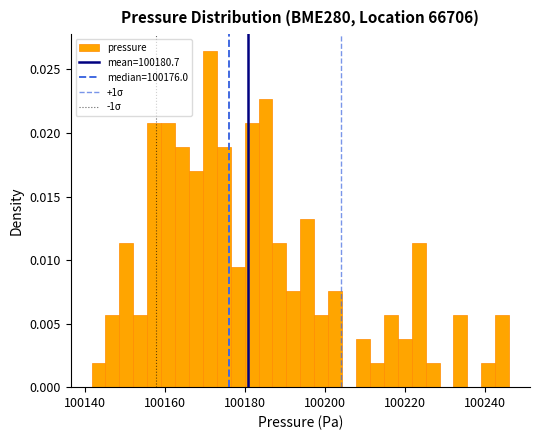

Around what value on the x-axis is the tallest bar? Give the approximate position of its centre, as read against the axis.

100172